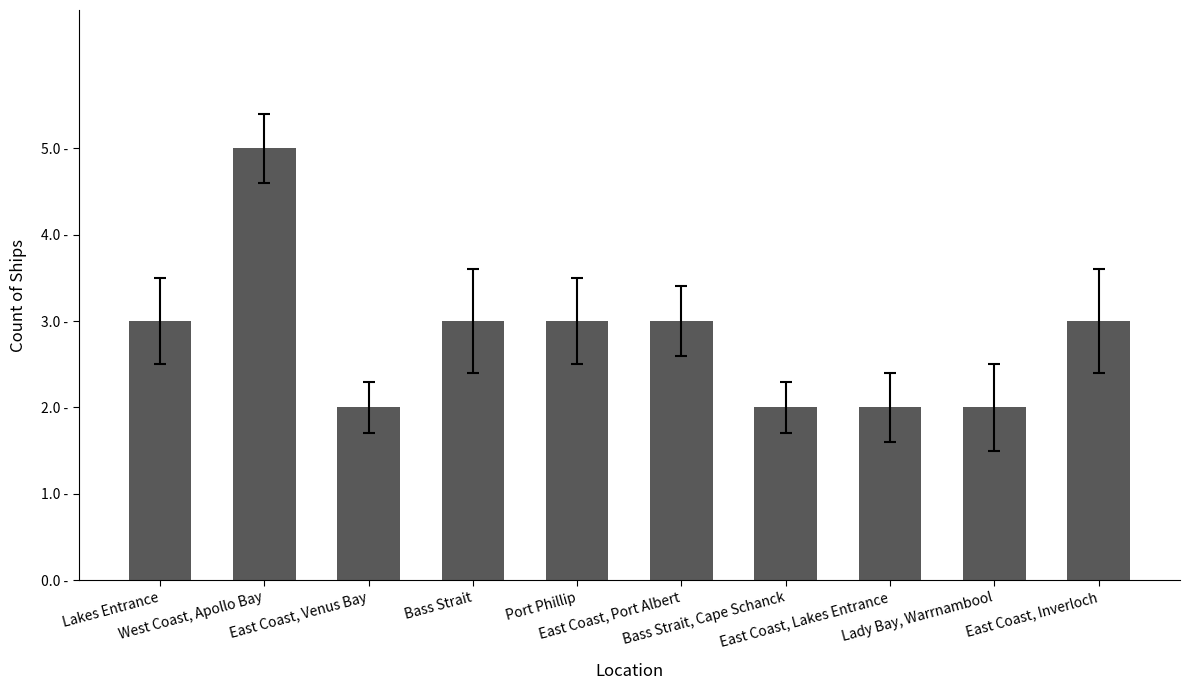

What is the label of the 5th bar from the left?

Port Phillip